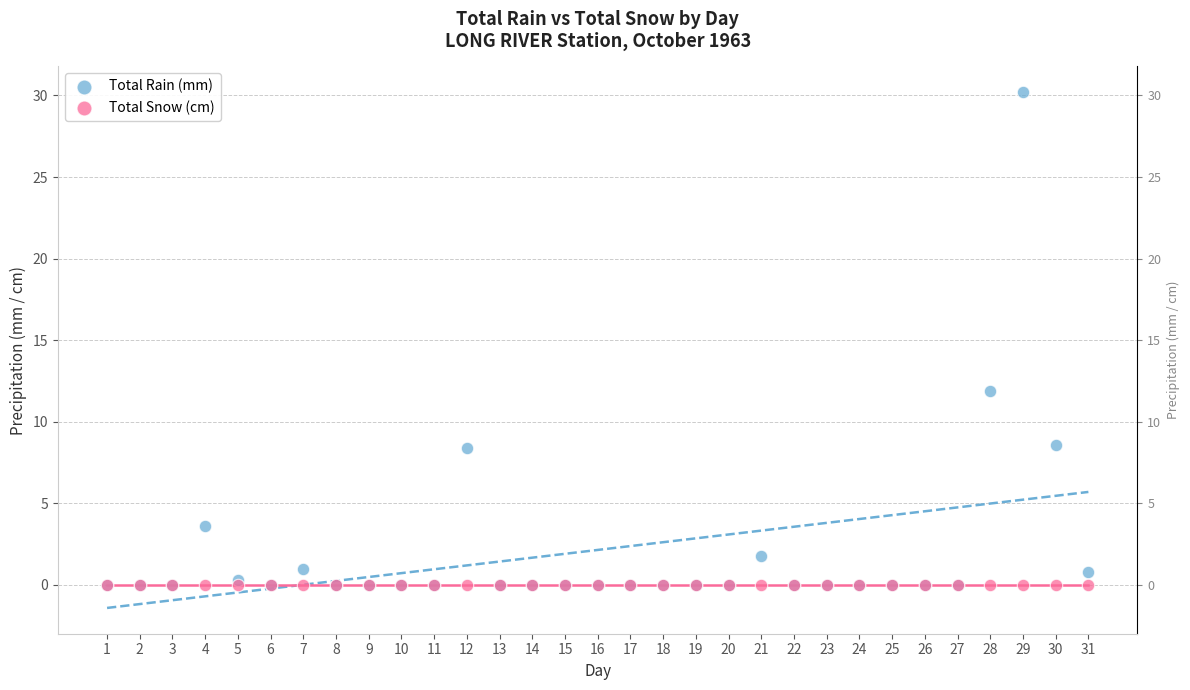

Which series contains the highest Y value?

Total Rain (mm)